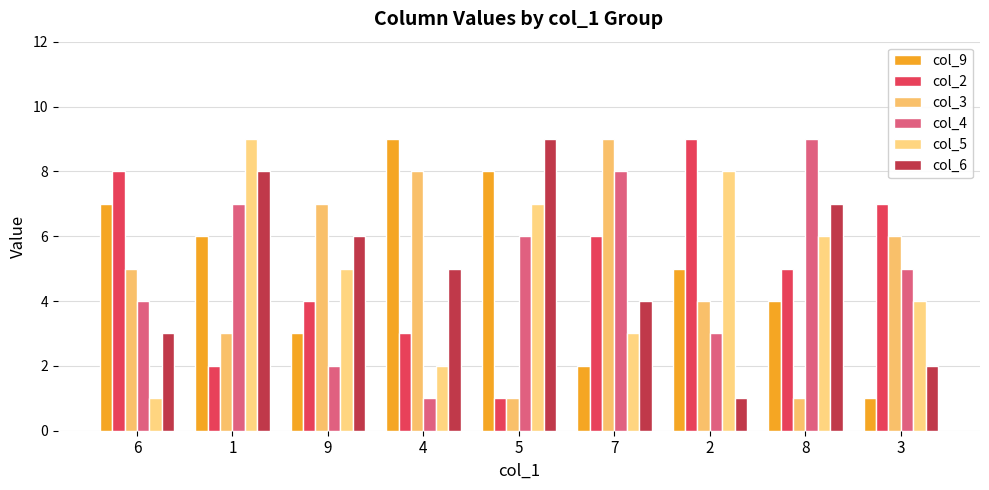

What are all the series names shown in the legend?

col_9, col_2, col_3, col_4, col_5, col_6